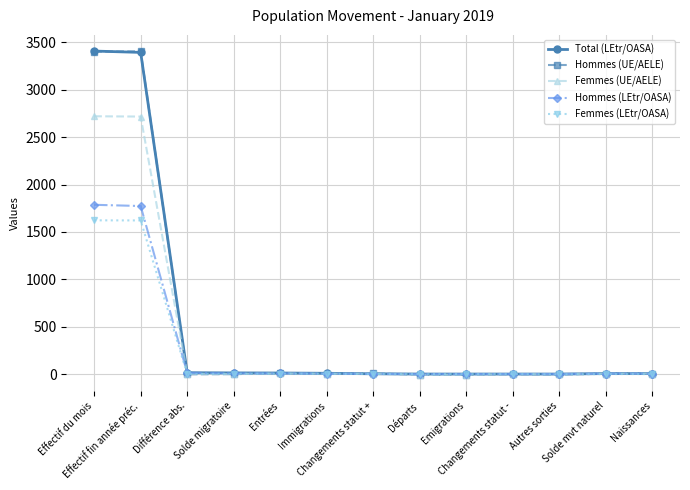

What is the label of the 7th point from the right?

Changements statut +